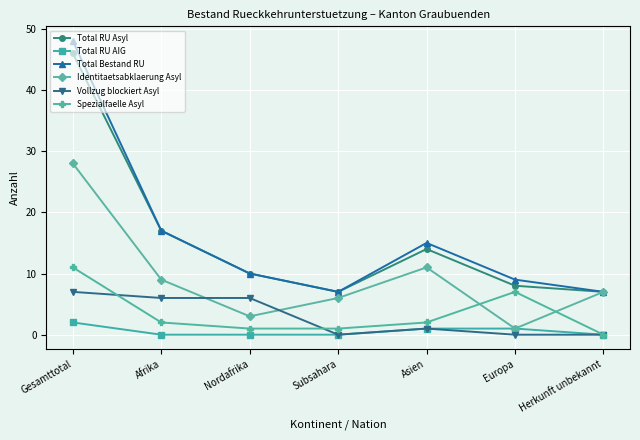

Reading left to right, what are all the values shown in this chart?

Total RU Asyl: Gesamttotal=46	Afrika=17	Nordafrika=10	Subsahara=7	Asien=14	Europa=8	Herkunft unbekannt=7
Total RU AIG: Gesamttotal=2	Afrika=0	Nordafrika=0	Subsahara=0	Asien=1	Europa=1	Herkunft unbekannt=0
Total Bestand RU: Gesamttotal=48	Afrika=17	Nordafrika=10	Subsahara=7	Asien=15	Europa=9	Herkunft unbekannt=7
Identitaetsabklaerung Asyl: Gesamttotal=28	Afrika=9	Nordafrika=3	Subsahara=6	Asien=11	Europa=1	Herkunft unbekannt=7
Vollzug blockiert Asyl: Gesamttotal=7	Afrika=6	Nordafrika=6	Subsahara=0	Asien=1	Europa=0	Herkunft unbekannt=0
Spezialfaelle Asyl: Gesamttotal=11	Afrika=2	Nordafrika=1	Subsahara=1	Asien=2	Europa=7	Herkunft unbekannt=0